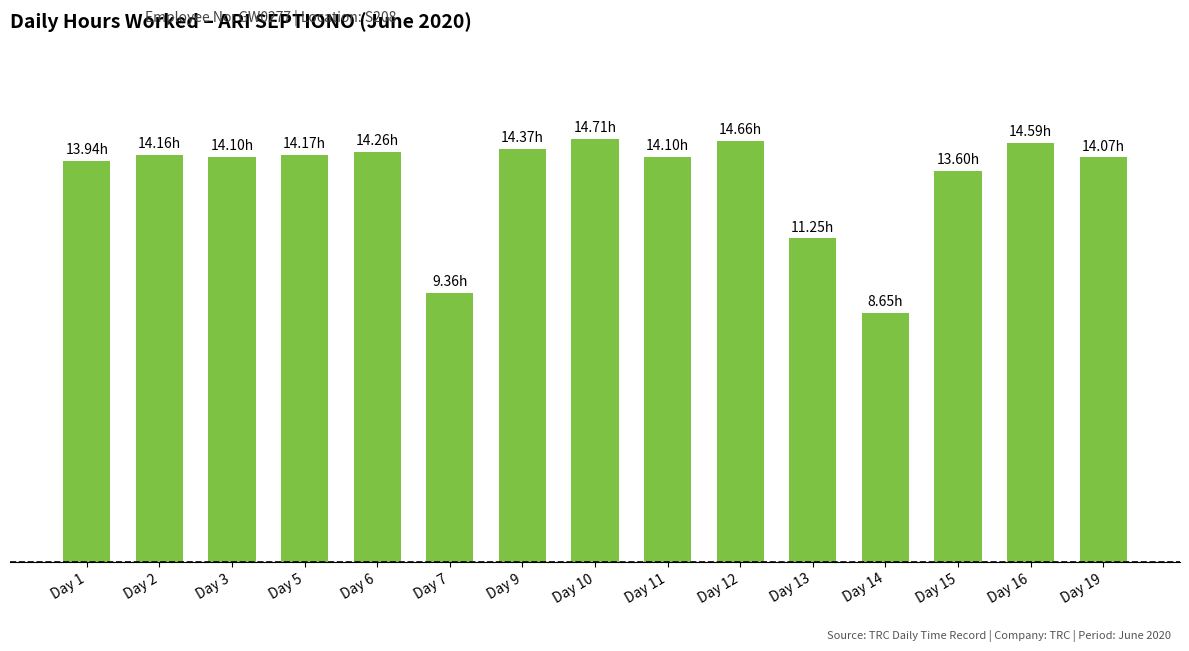

Are the bars horizontal?

No